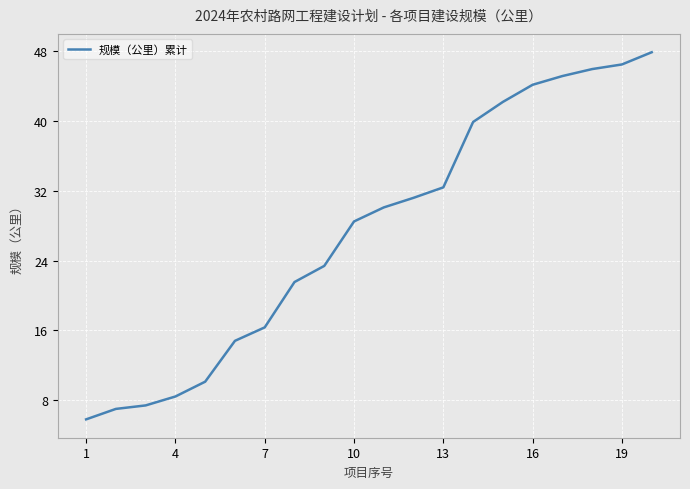

What is the value of the 12th point from the left?

31.2